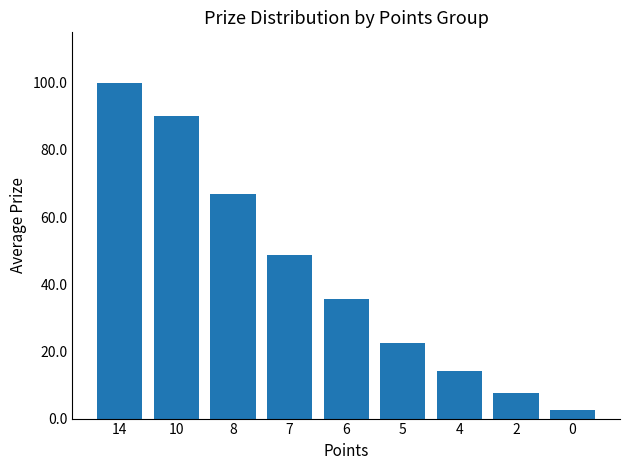

How many categories are shown in the chart?

9